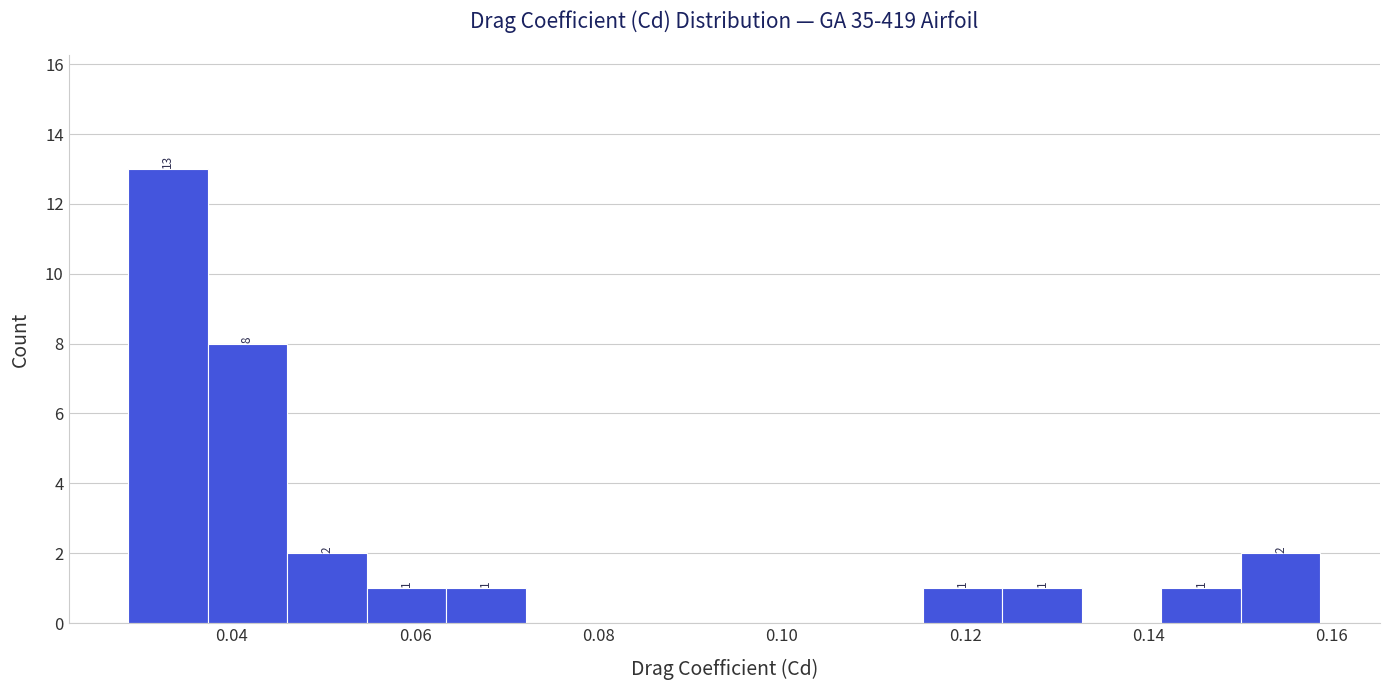

Which range on the x-axis has the tallest bar?

0.028 to 0.038